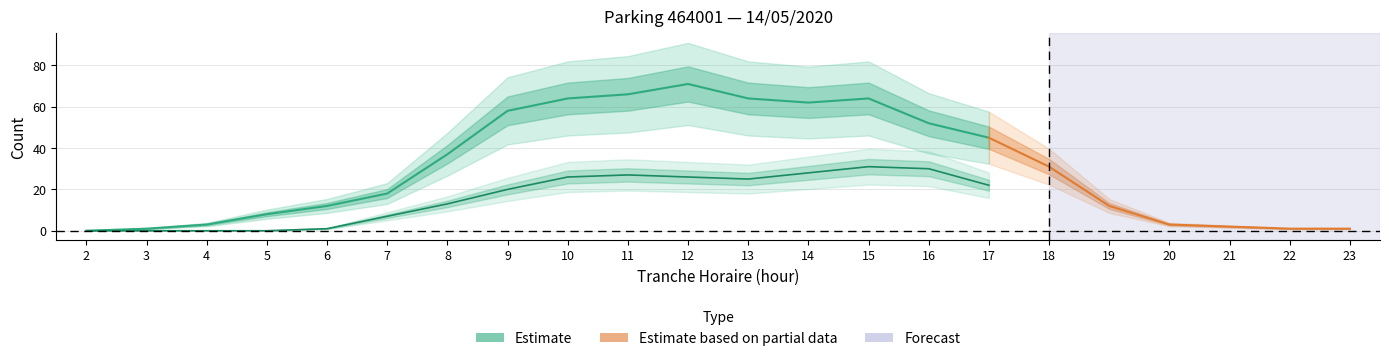

What is the difference between the NB_ABONNE values at 21 and 23?

1